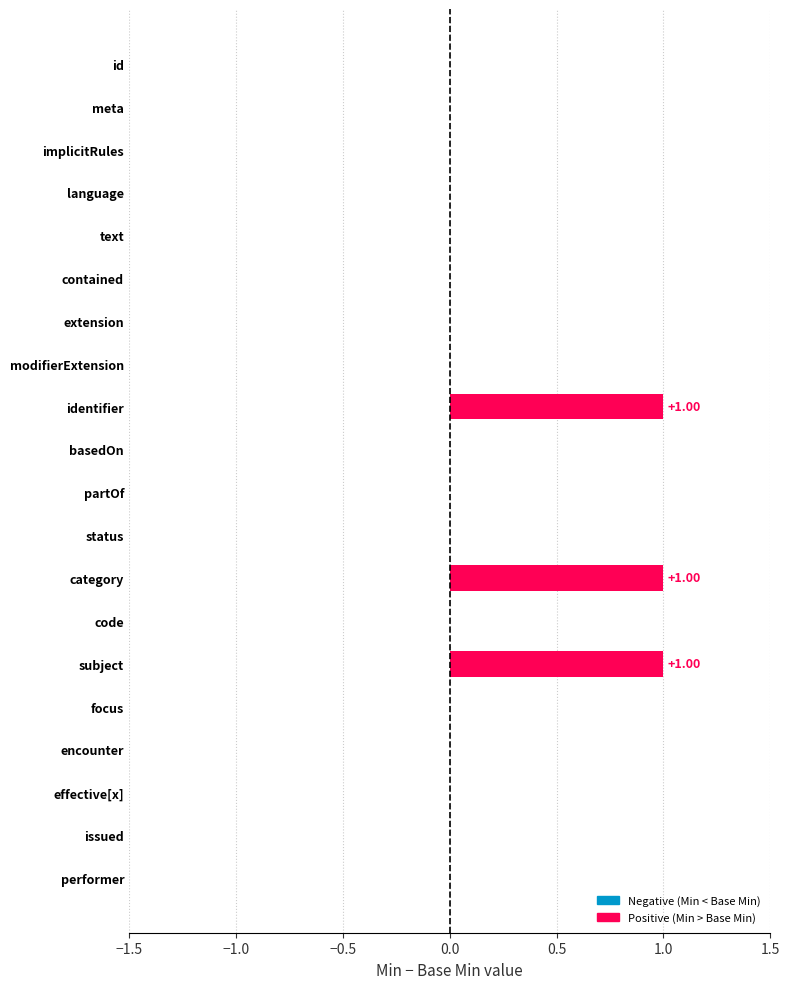

What is the change in value from implicitRules to subject?

+1